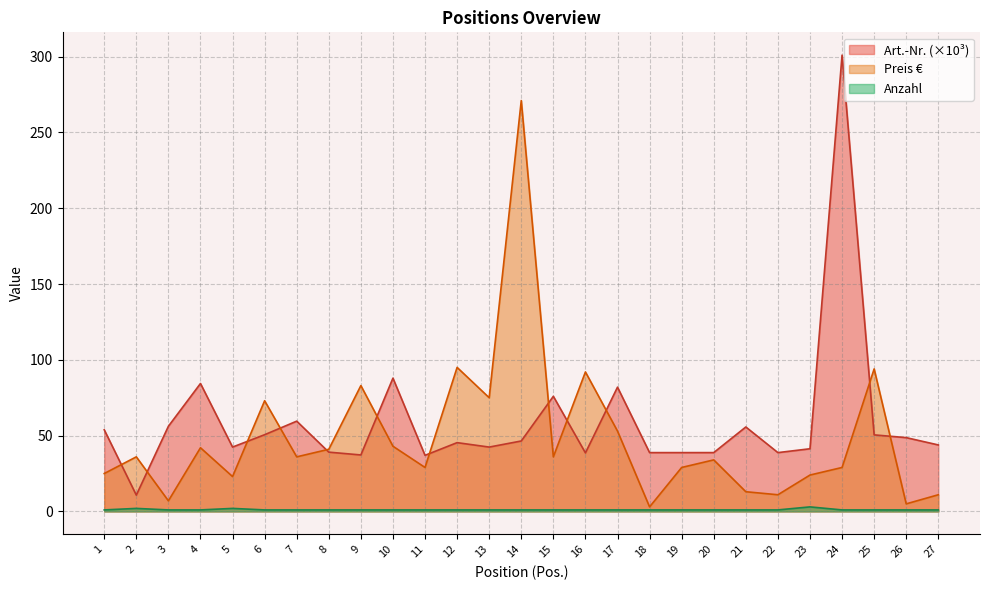

Does the chart have visible grid lines?

Yes